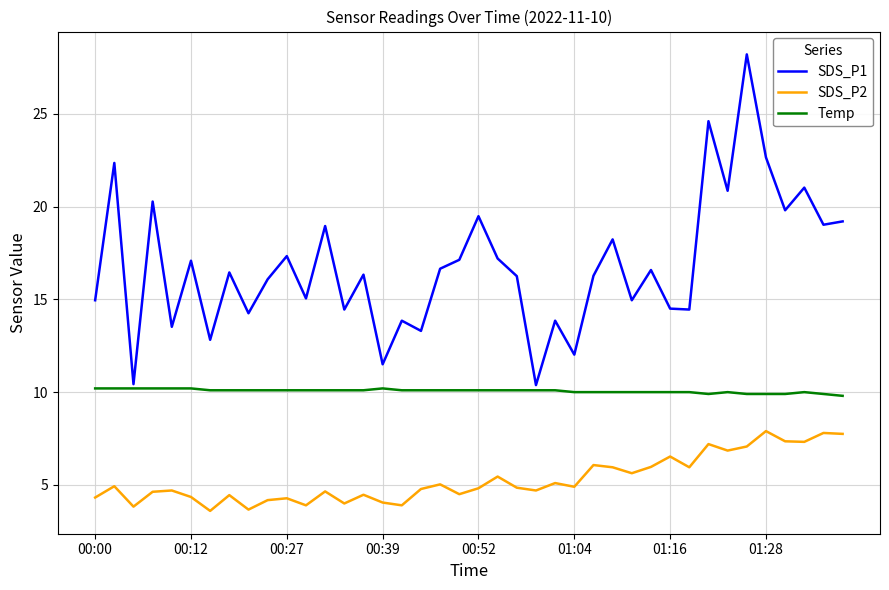

How many series are shown in this chart?

3